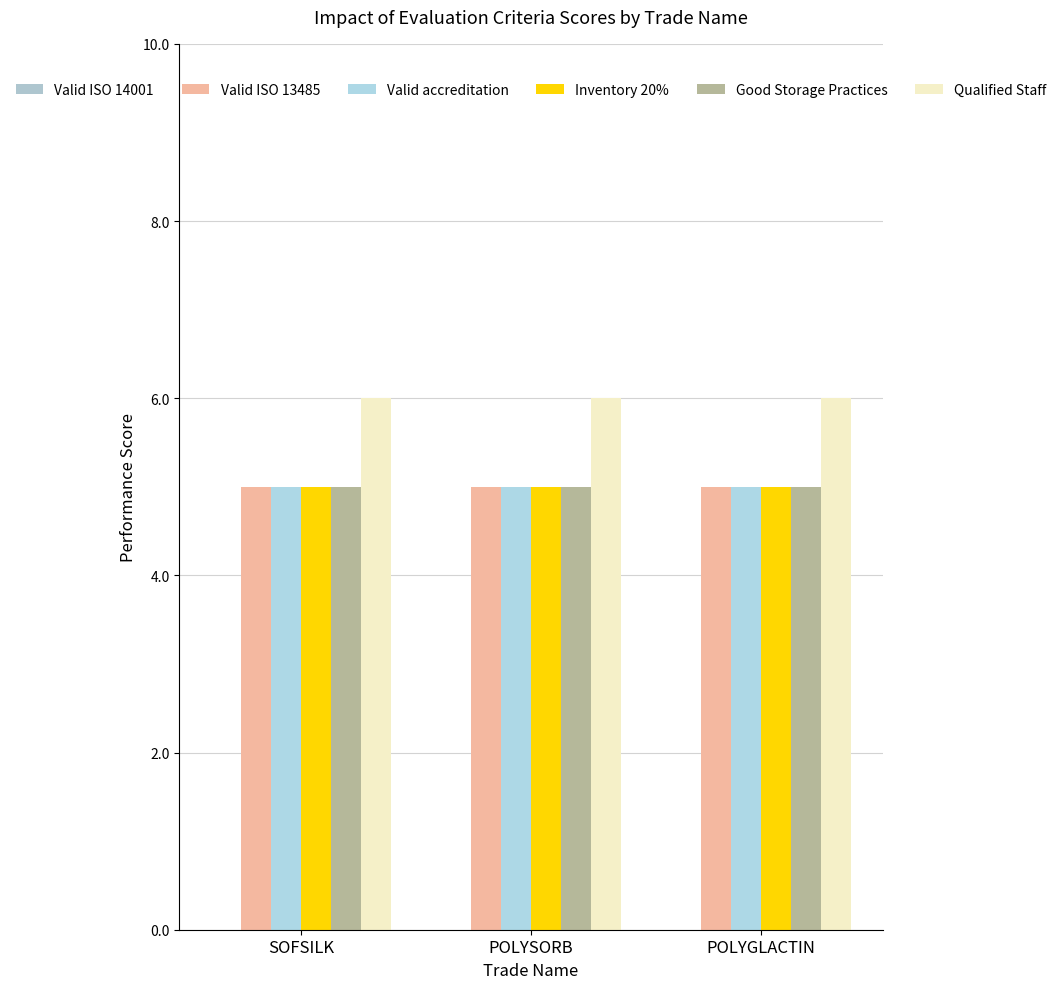

The value of Valid accreditation at POLYSORB is 5. True or false?

True